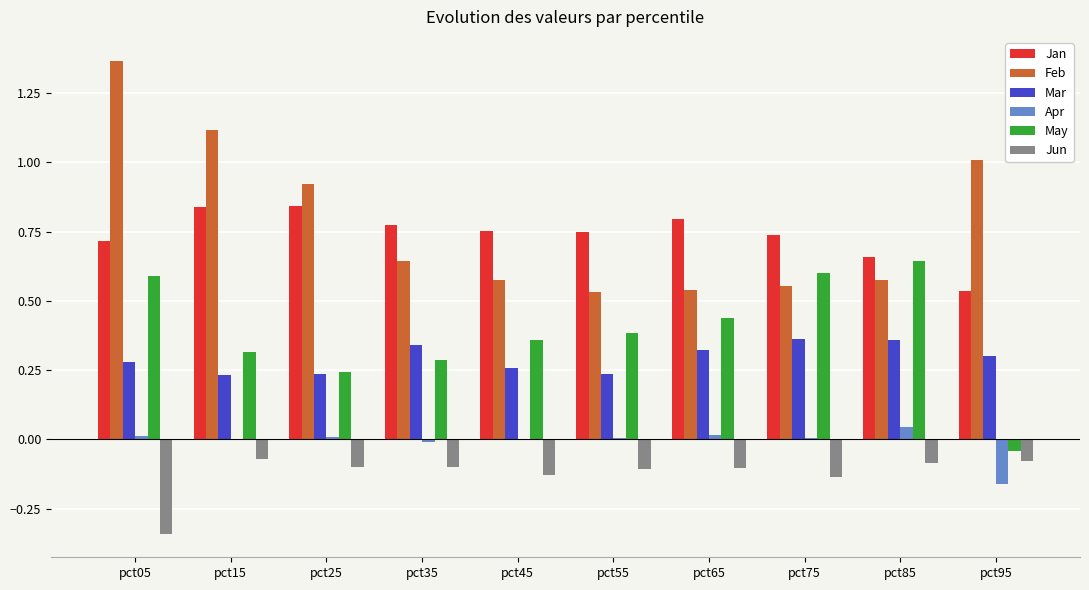

How many groups of bars are there?

10